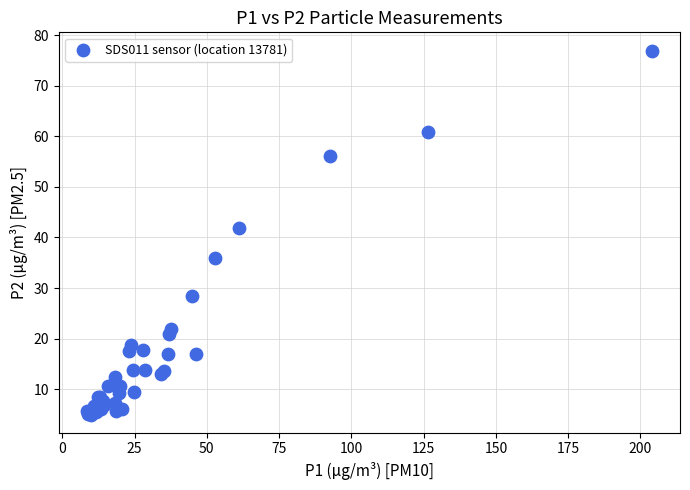

What Y value in the scatter plot is closest to 40?

41.9